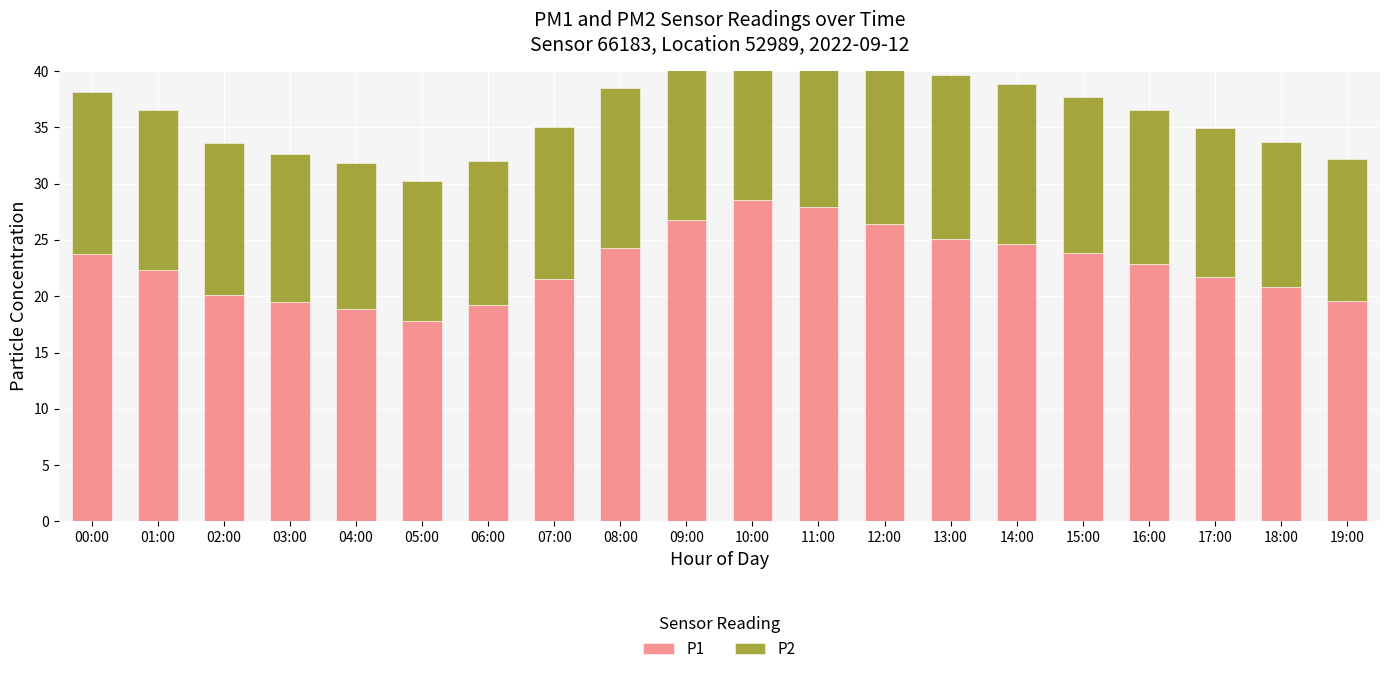

The P2 series shows 5.9 at 12:00. True or false?

False